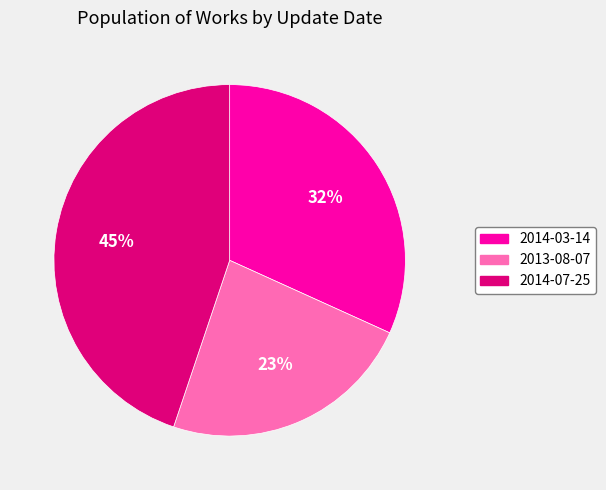

Is 2014-03-14 the majority of the pie?

No